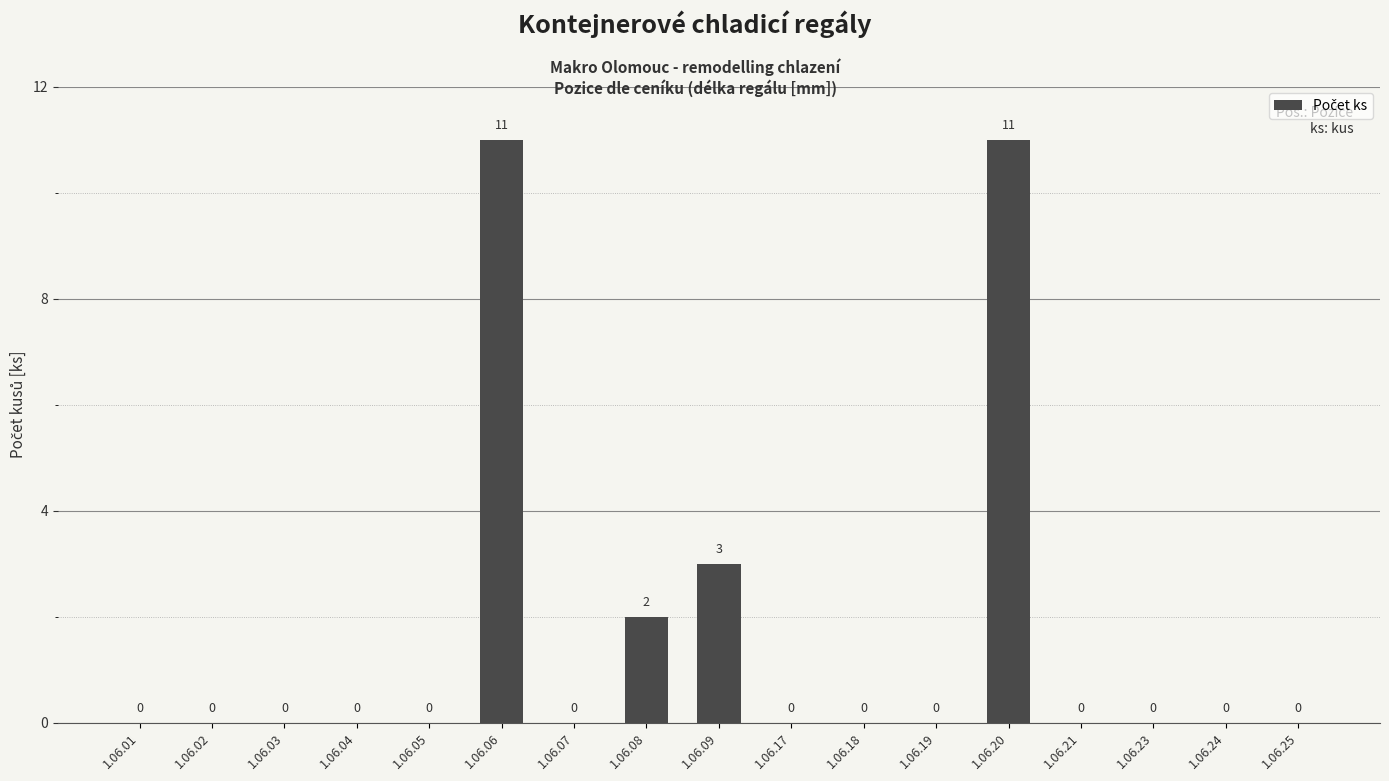

What is the change in value from 1.06.01 to 1.06.09?

+3